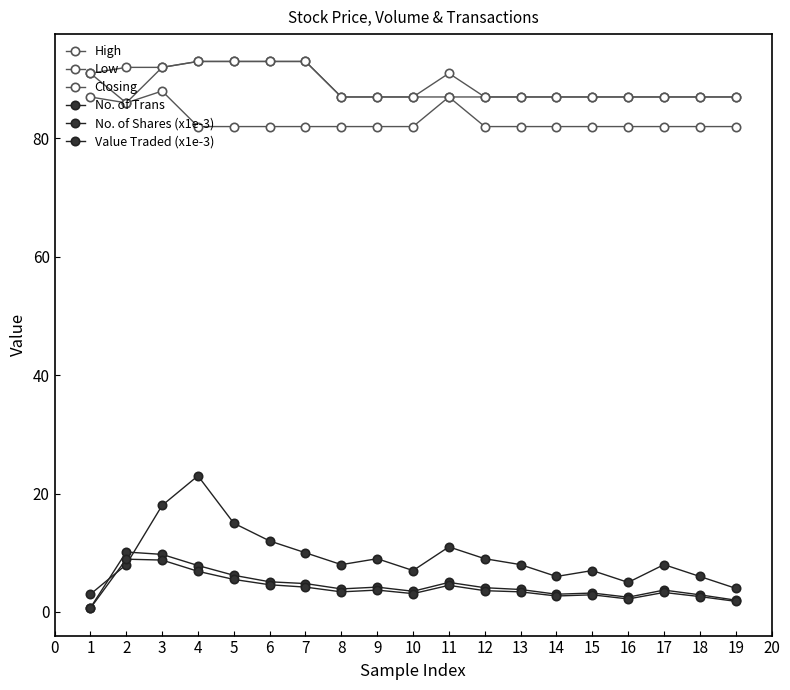

At which label does No. of Trans first exceed 8?

3